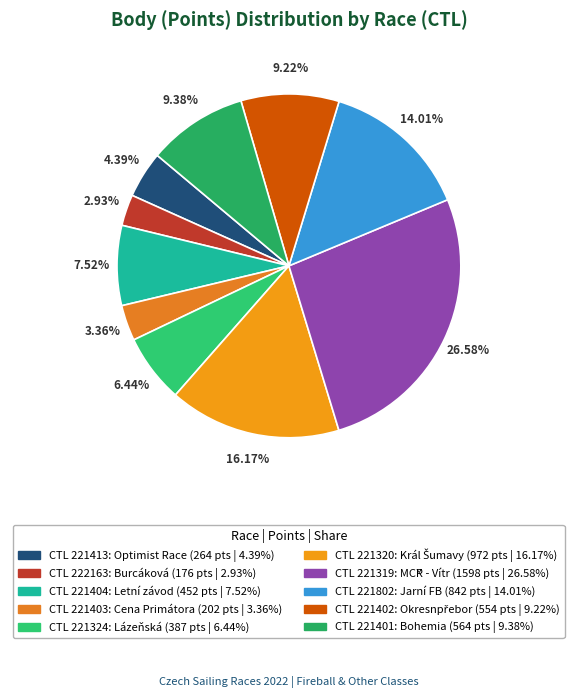

Does any single category account for the majority?

No